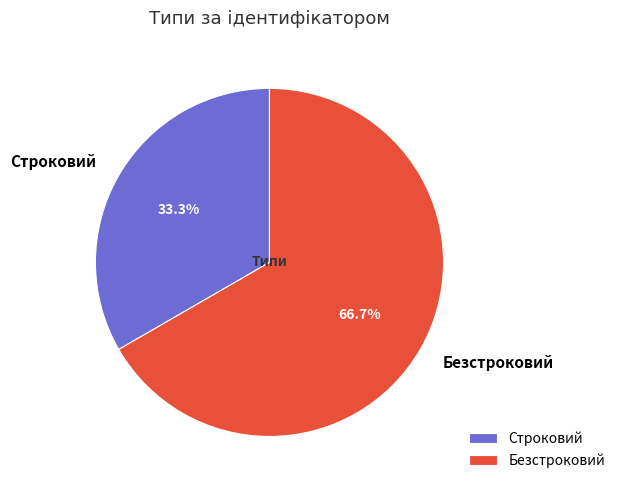

What is the largest slice in the pie chart?

Безстроковий